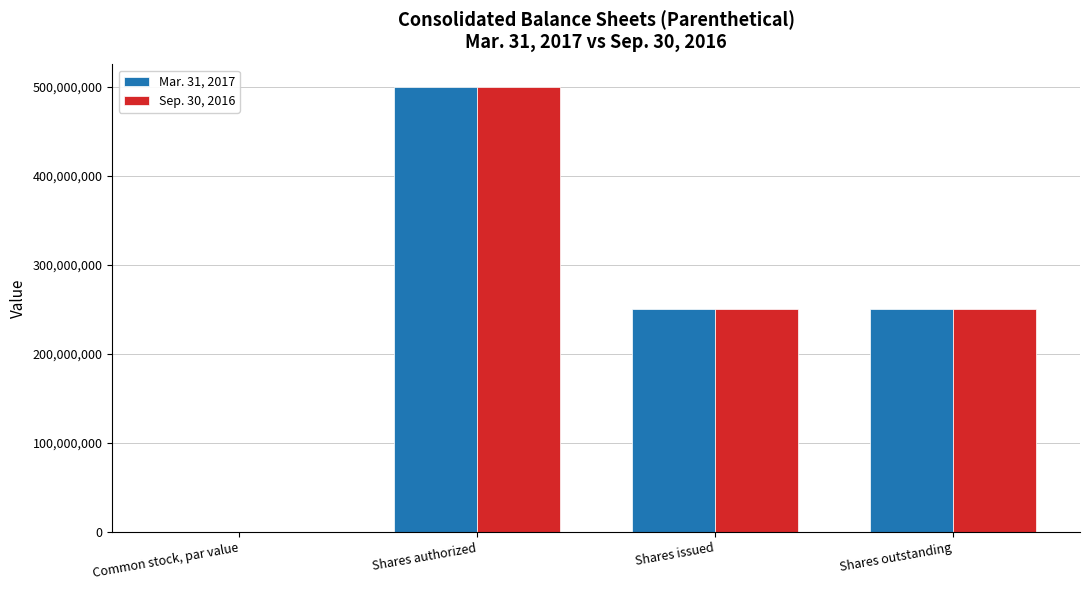

What is the total value across all series at Shares outstanding?

500459550.0